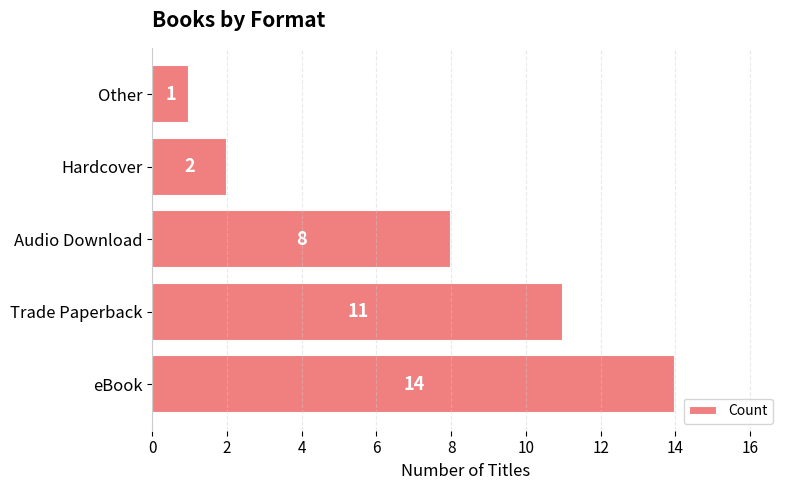

Which has a higher value, Other or Audio Download?

Audio Download